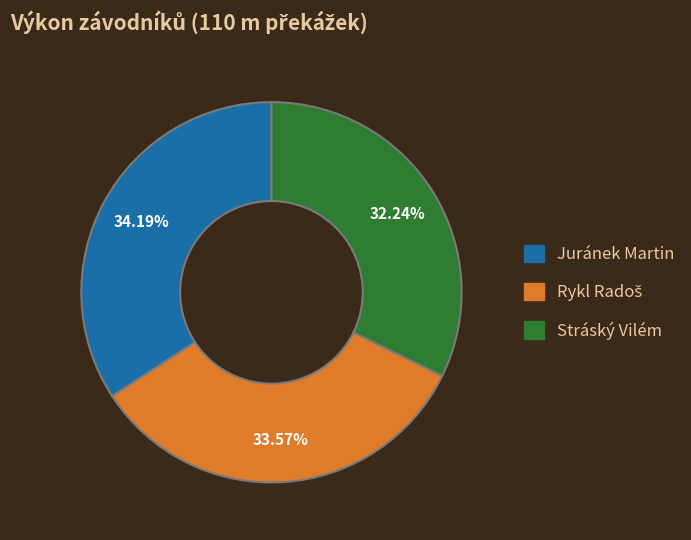

Between Juránek Martin and Stráský Vilém, which is larger?

Juránek Martin